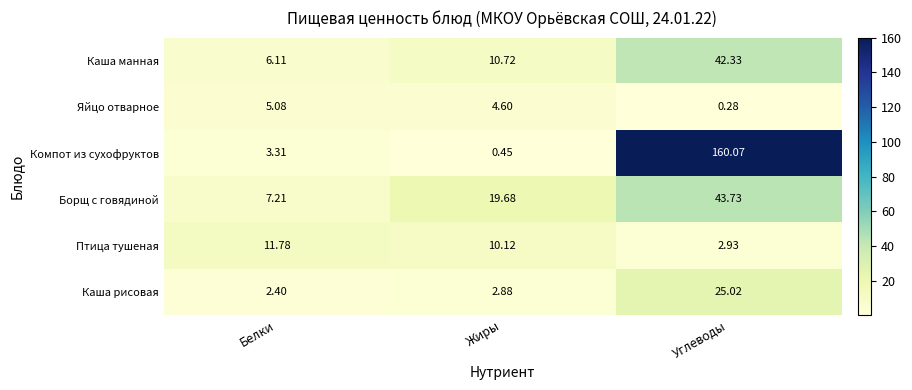

Which label corresponds to the largest value in the chart?

Углеводы